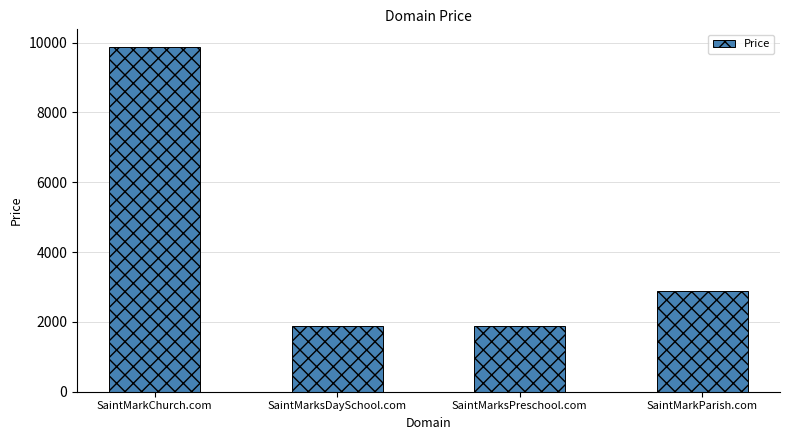

At which label is the value closest to 5888?

SaintMarkParish.com